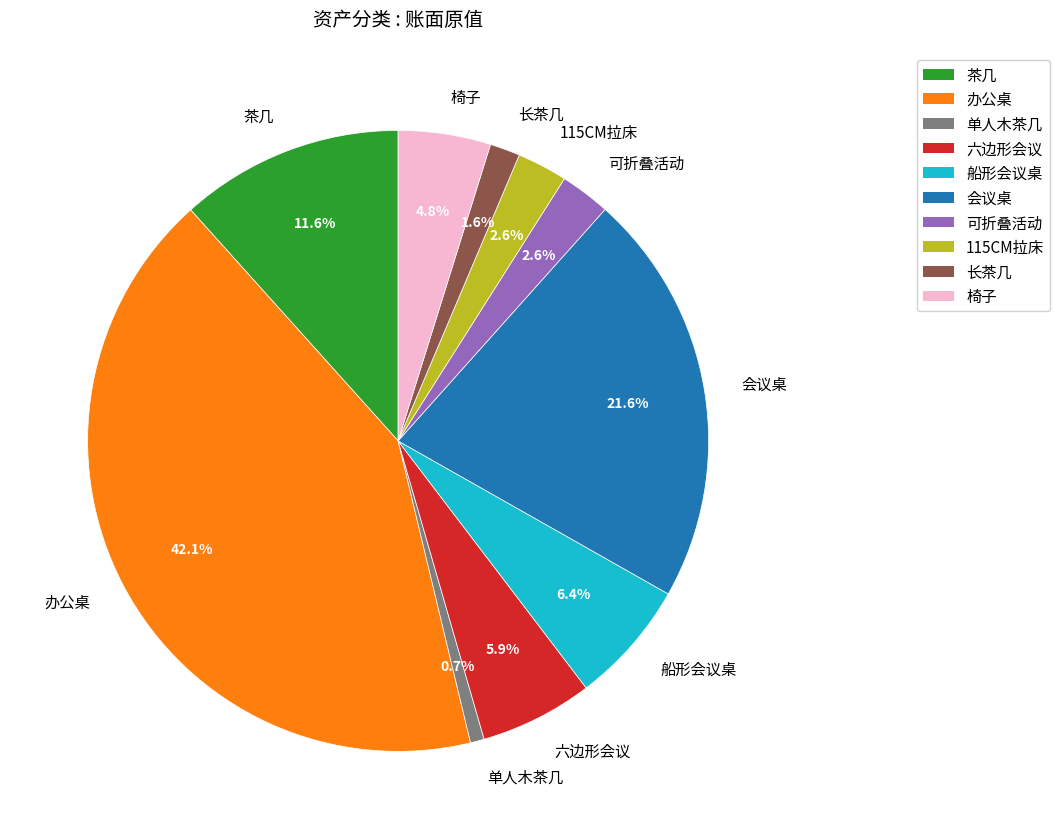

What percentage is NOT represented by 会议桌?

78.4%